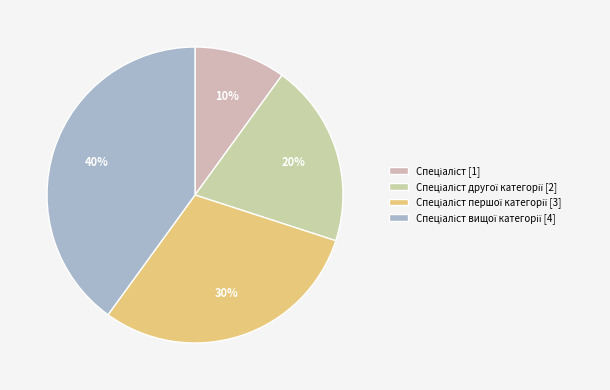

How many segments does this pie chart have?

4